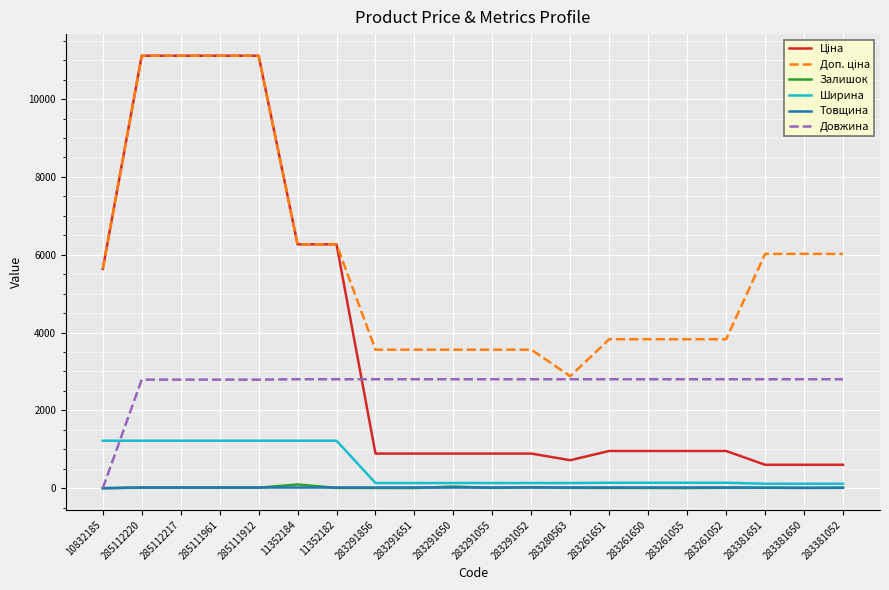

What is the maximum value shown in the chart?

11113.6